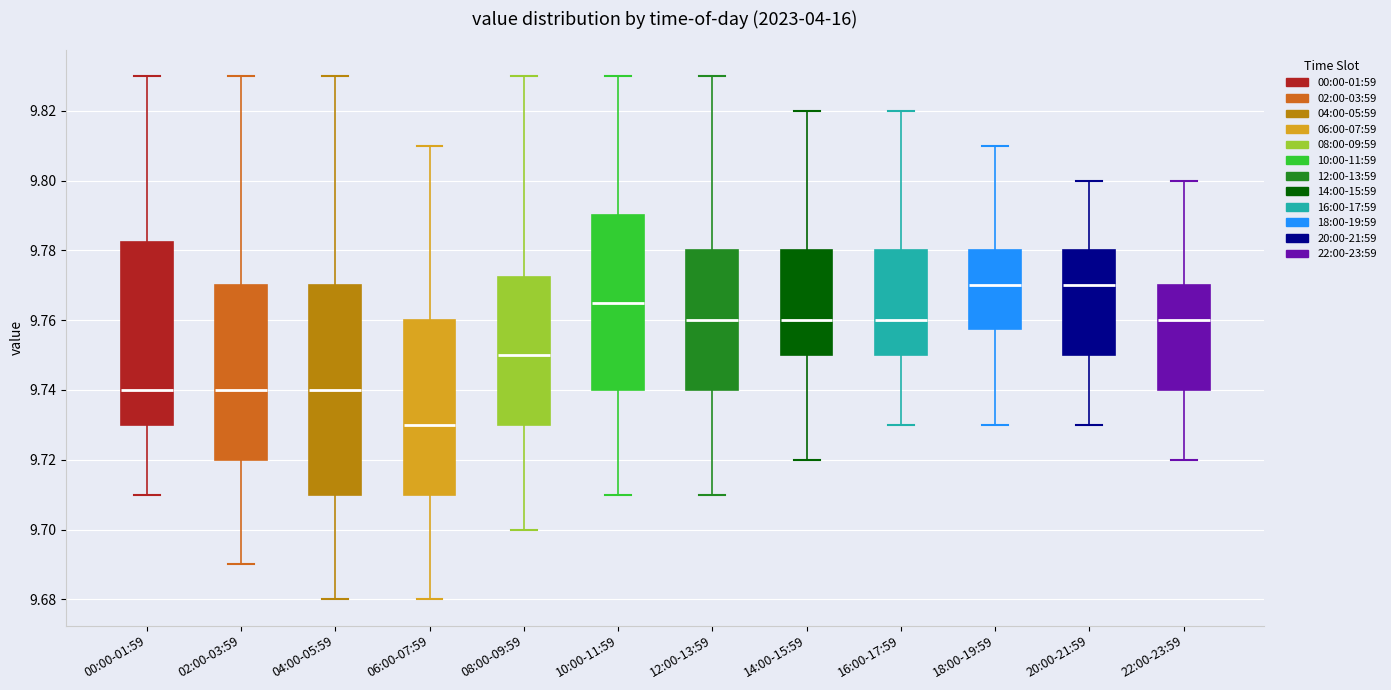

Comparing the boxes themselves (not the whiskers), which one is the tallest?

04:00-05:59